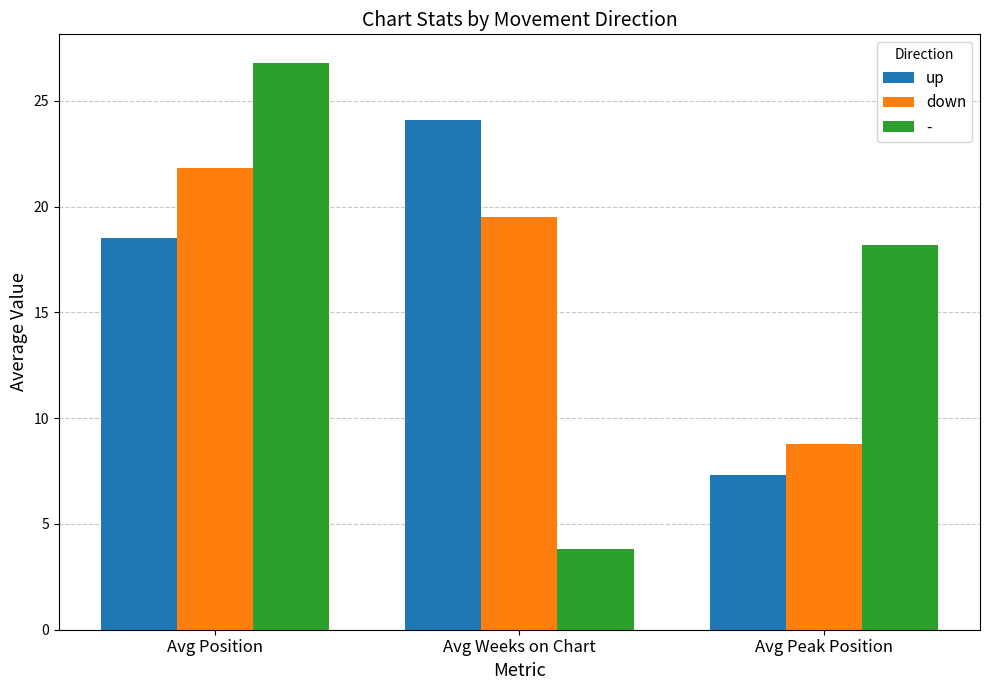

Is it true that up equals 24.1 at Avg Weeks on Chart?

True